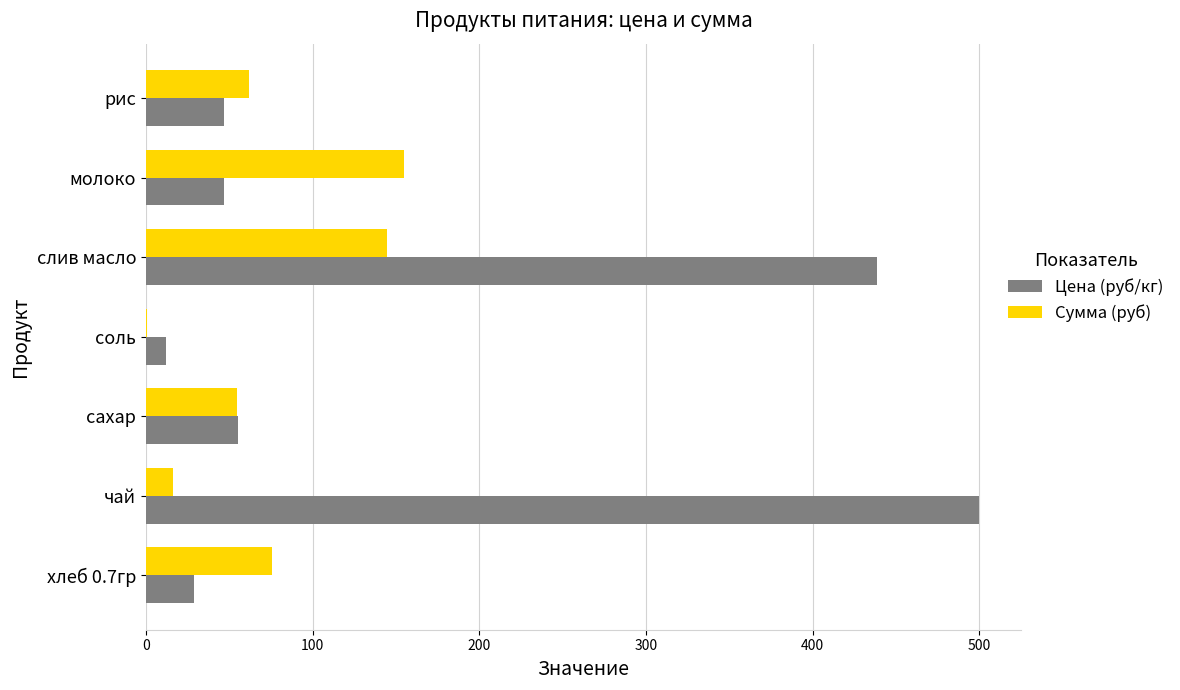

Read the Сумма (руб) value at слив масло.

144.8